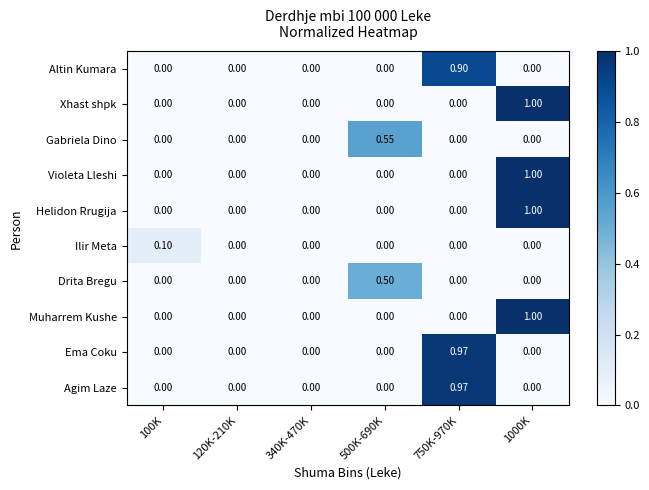

How many categories are shown in the chart?

6